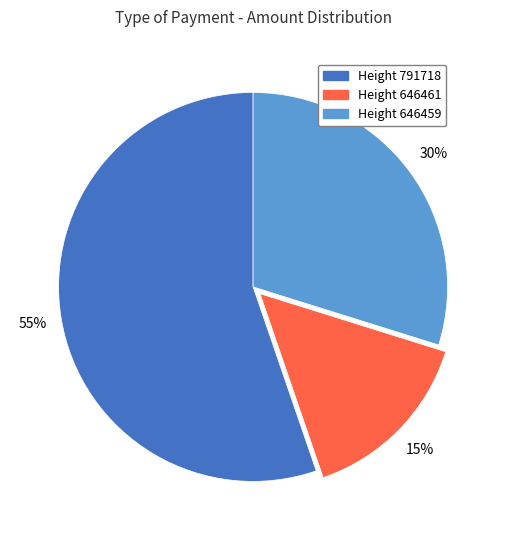

Rank the categories by value from lowest to highest.

Height 646461, Height 646459, Height 791718